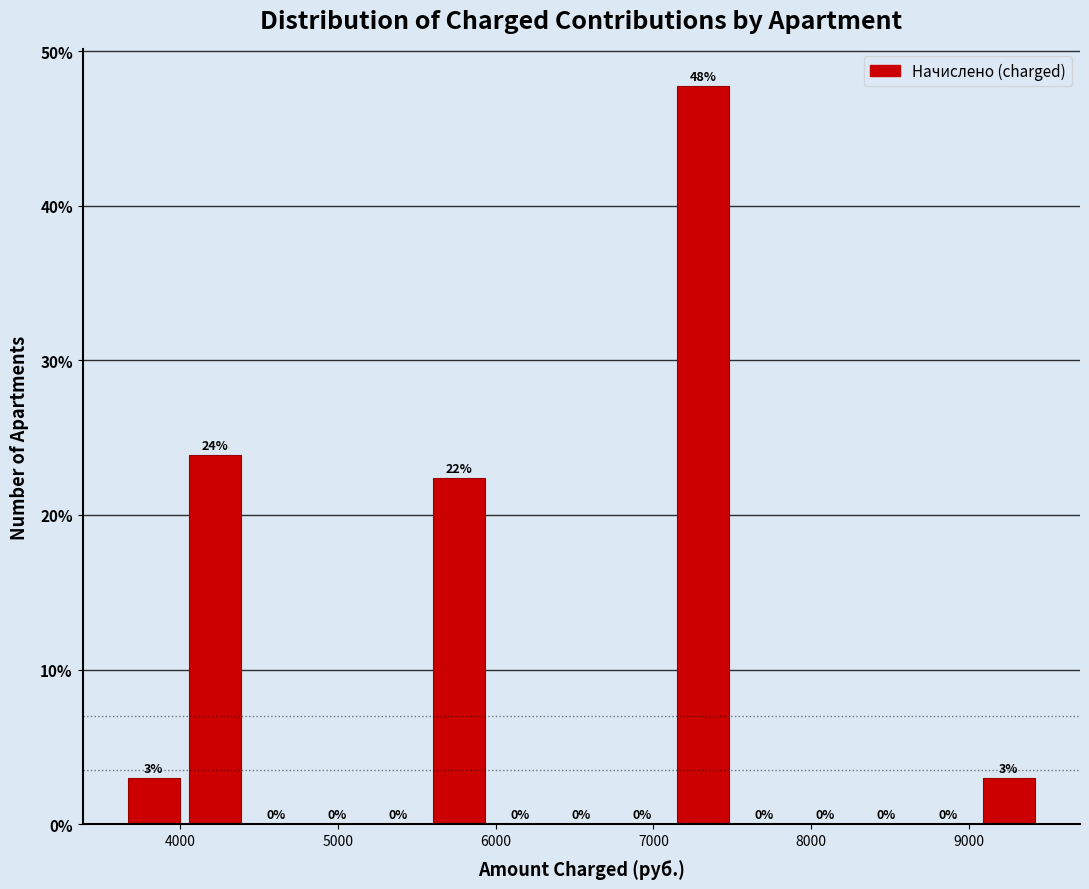

Around what value on the x-axis is the tallest bar? Give the approximate position of its centre, as read against the axis.

7300